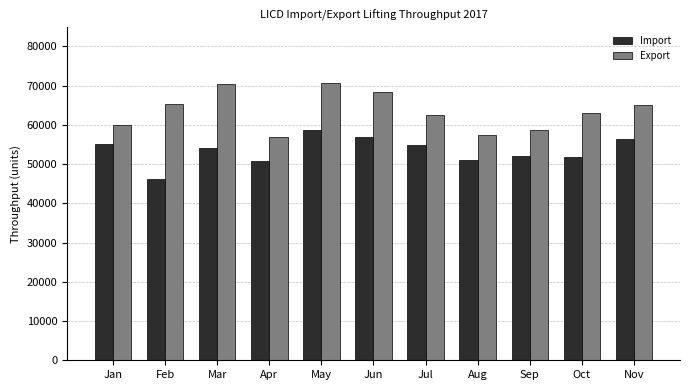

What is the smallest value displayed?

46095